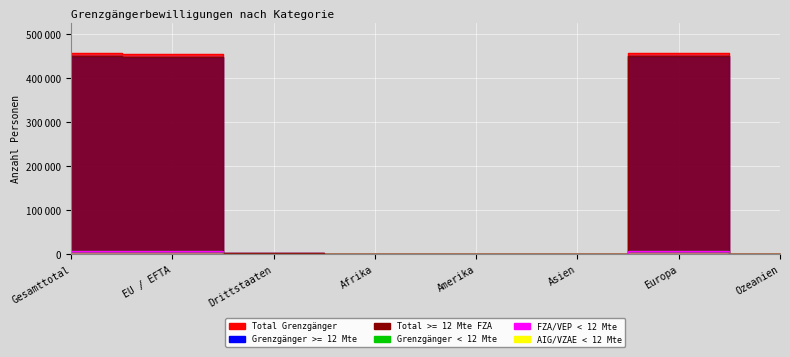

What is the difference between the highest and lowest values at EU / EFTA?

454309